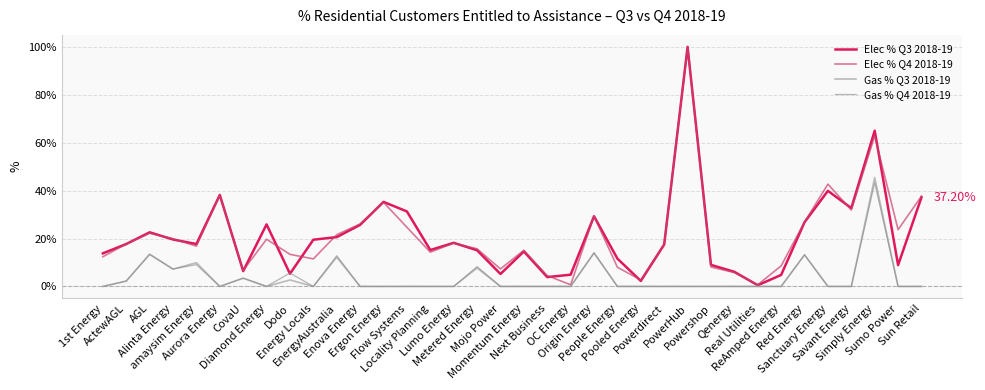

Does the chart have visible grid lines?

Yes